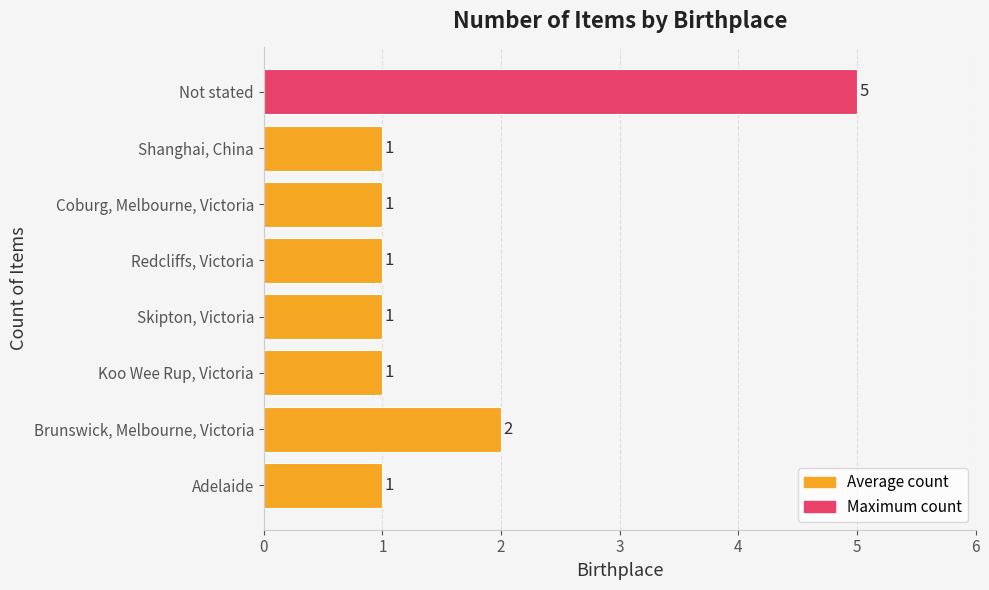

What is the difference between the maximum and minimum values?

4